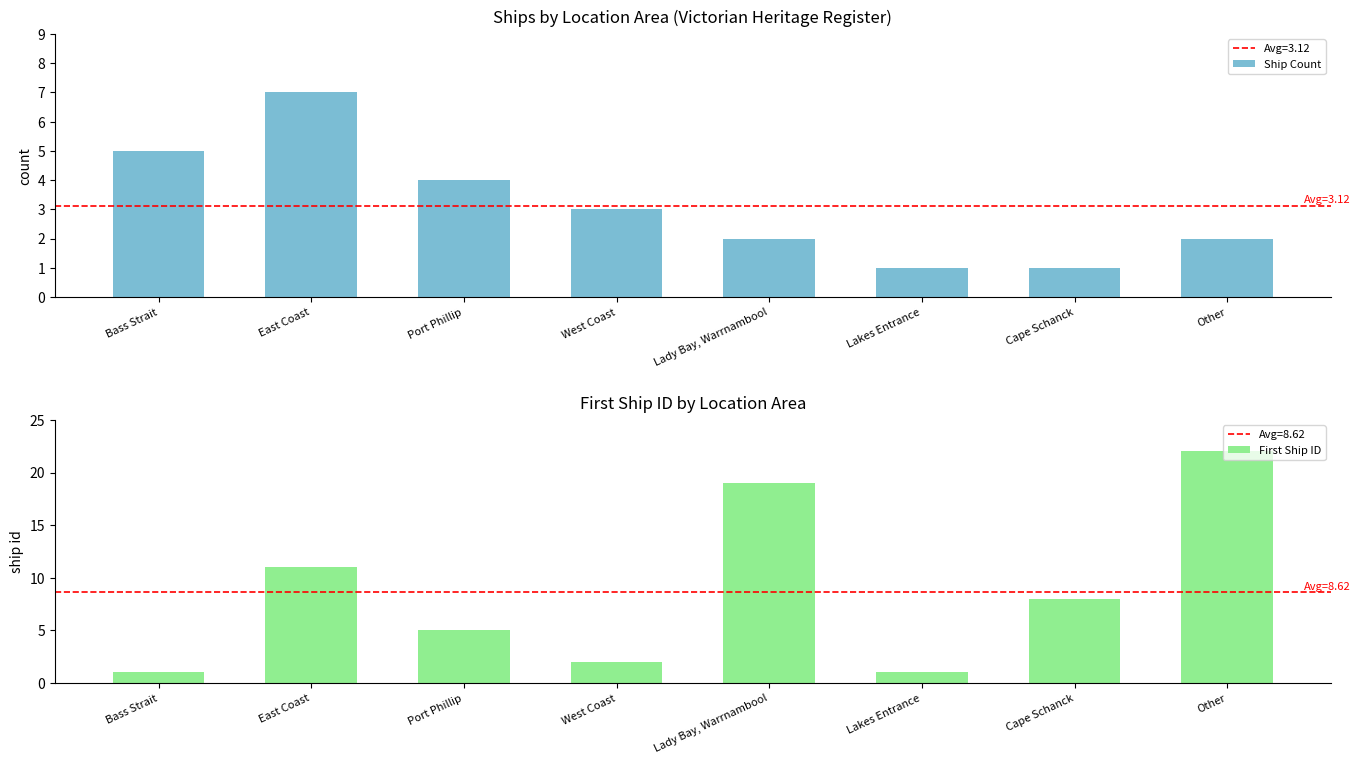

Rank the series at Other from highest to lowest value.

First Ship ID, Ship Count